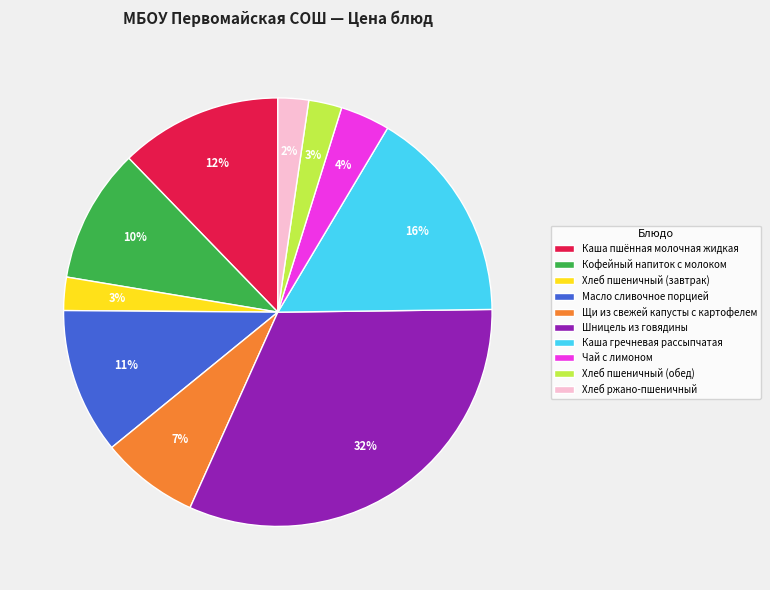

Does Хлеб пшеничный (завтрак) represent more than half of the total?

No